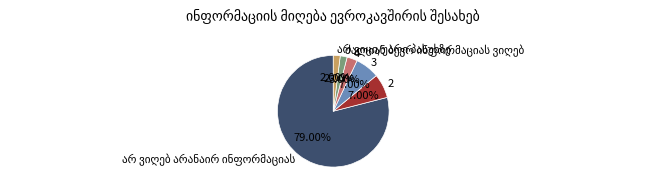

Between 3 and 4, which is larger?

3